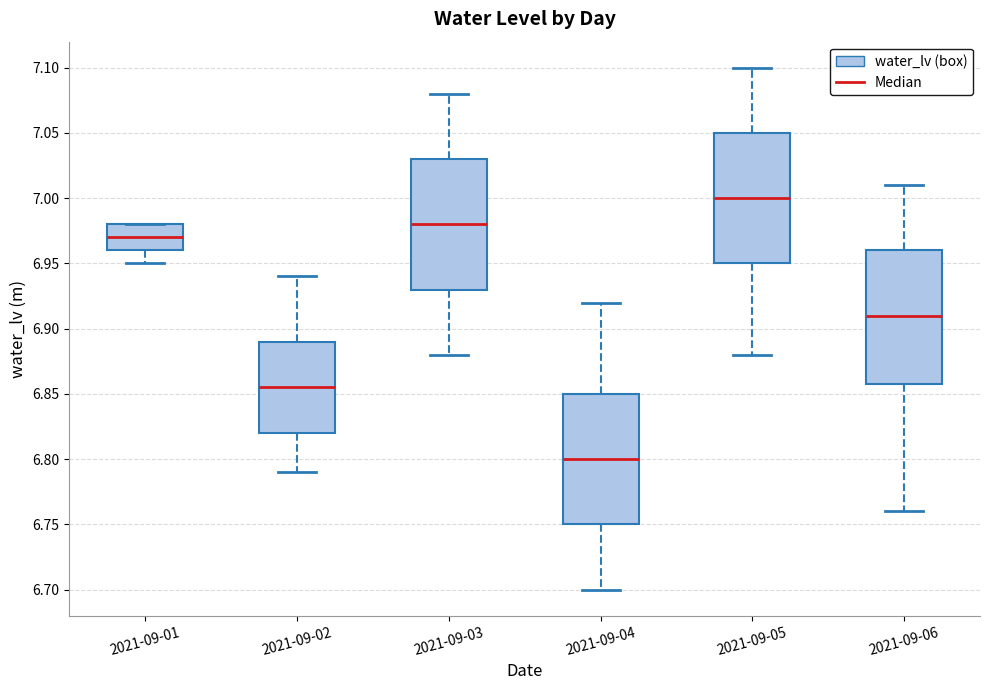

Reading left to right, read every box against the y-axis: the position of its median line, the range the box covers, and the ends of its whiskers. The values are not printed on the chart, so give them approximately, as read against the axis.

2021-09-01: median 6.970, box 6.960 to 6.980, whiskers 6.950 to 6.980
2021-09-02: median 6.855, box 6.820 to 6.890, whiskers 6.790 to 6.940
2021-09-03: median 6.980, box 6.930 to 7.030, whiskers 6.880 to 7.080
2021-09-04: median 6.800, box 6.750 to 6.850, whiskers 6.700 to 6.920
2021-09-05: median 7.000, box 6.950 to 7.050, whiskers 6.880 to 7.100
2021-09-06: median 6.910, box 6.860 to 6.960, whiskers 6.760 to 7.010